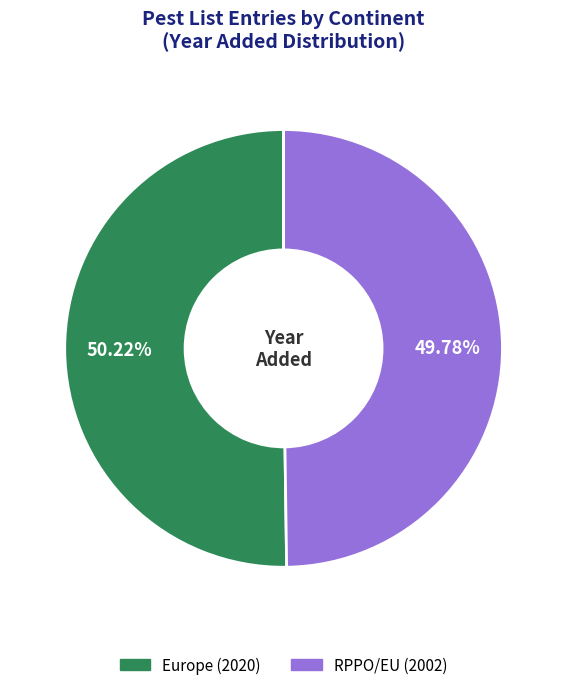

Approximately how many times larger is the value at RPPO/EU compared to Europe?

1.0